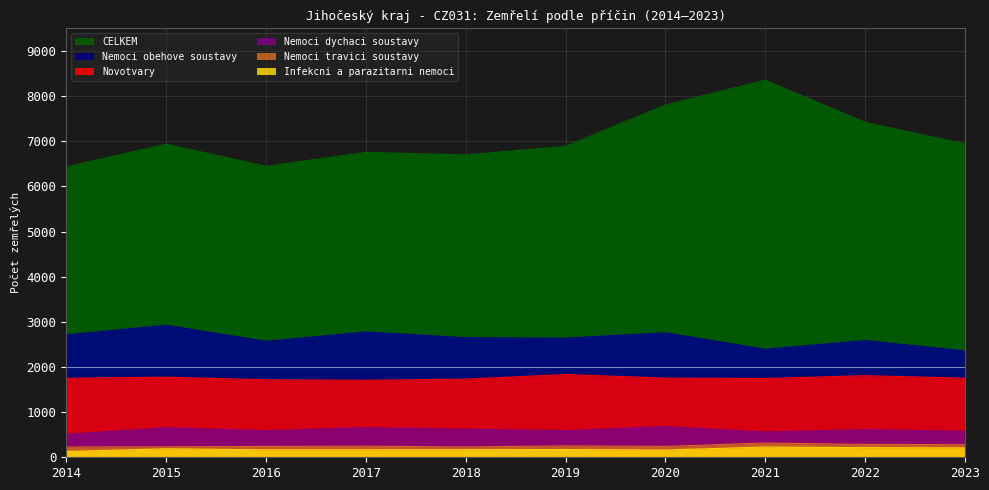

Which series has the widest spread of values?

CELKEM